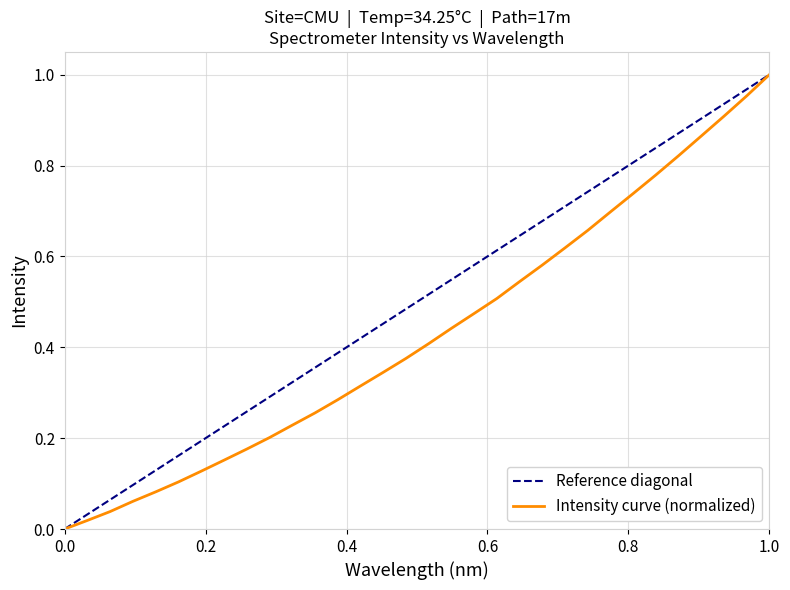

True or false: there are more than 0 points higher than both neighbors.

False